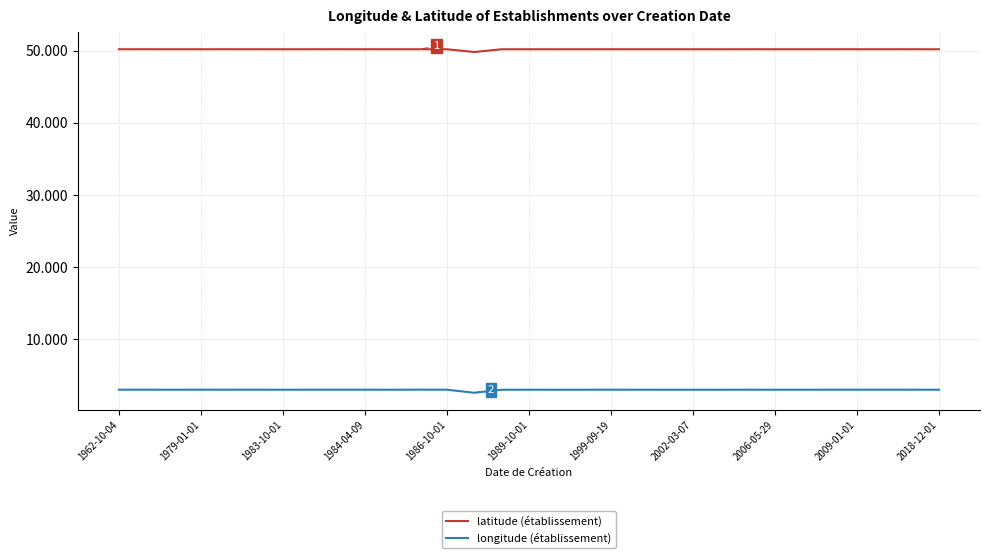

True or false: longitude (établissement) has more than 1 interior local peaks.

True